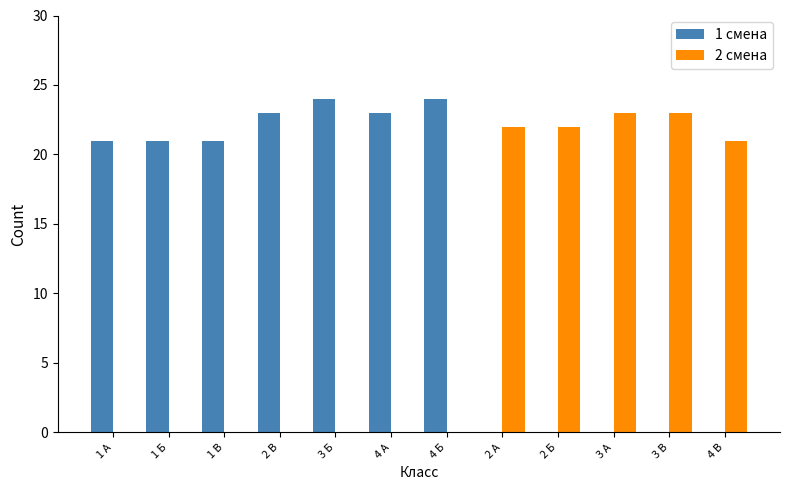

What is the highest value of the 2 смена series?

23